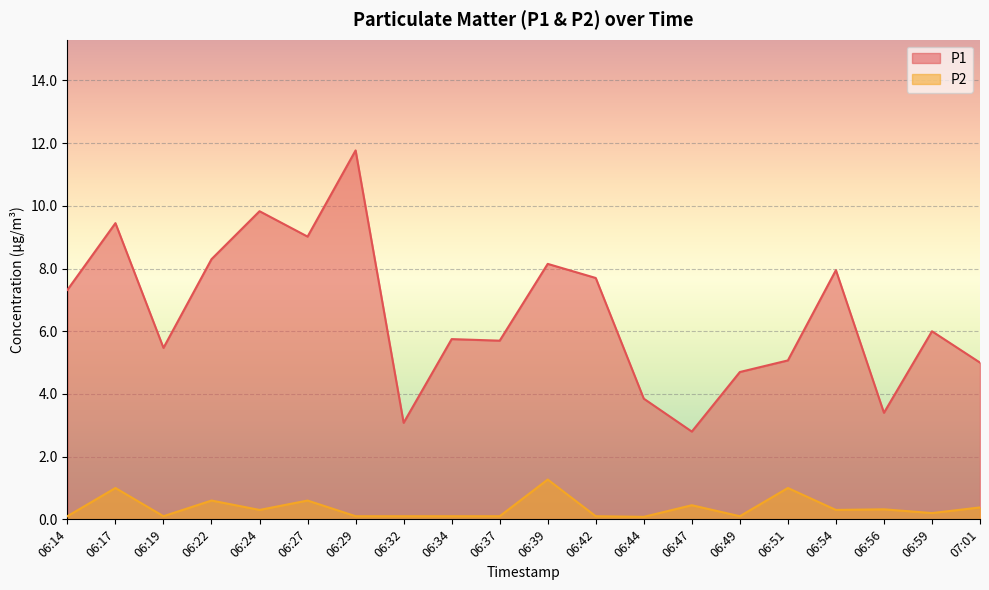

What are all the series names shown in the legend?

P1, P2